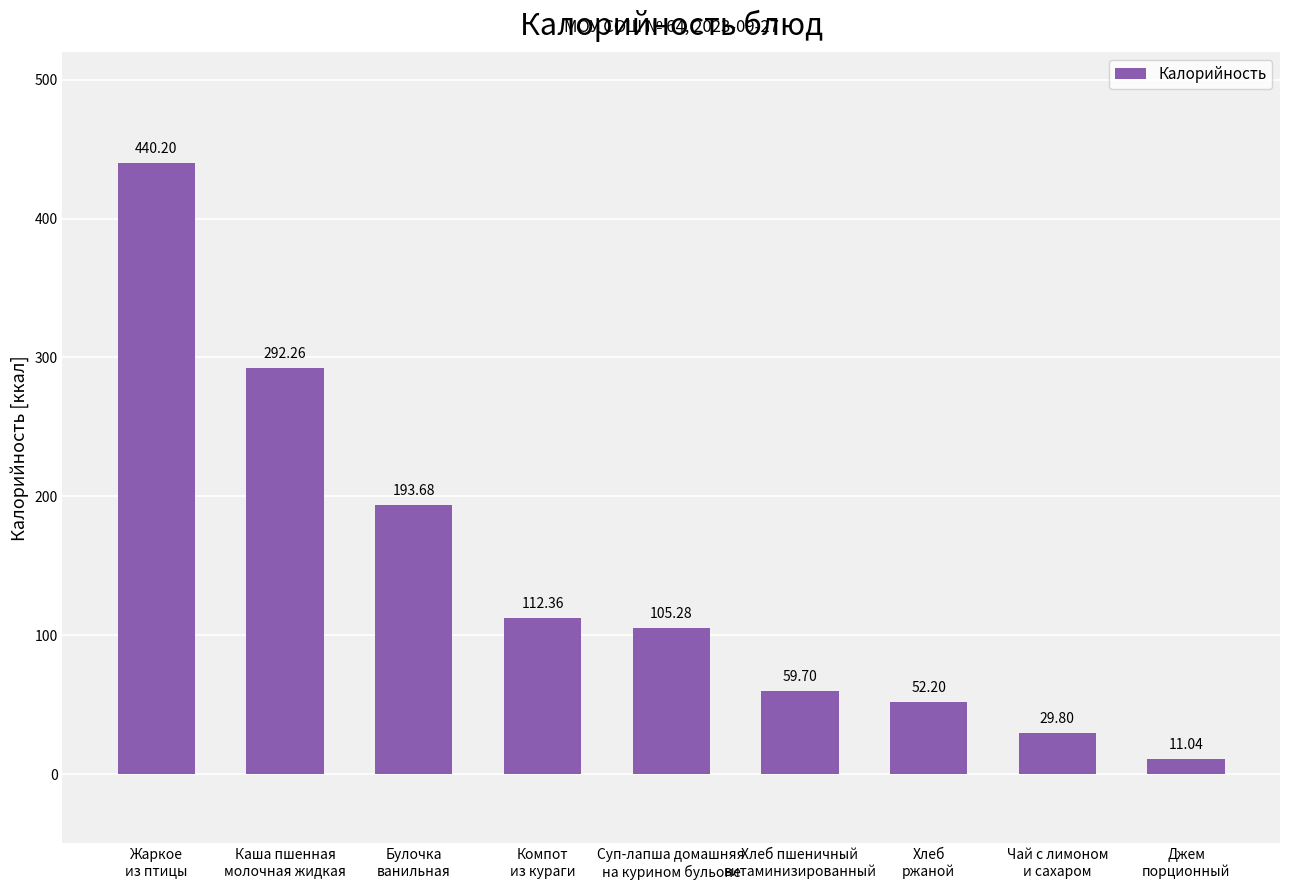

Are the bars grouped side by side (vs. stacked)?

No